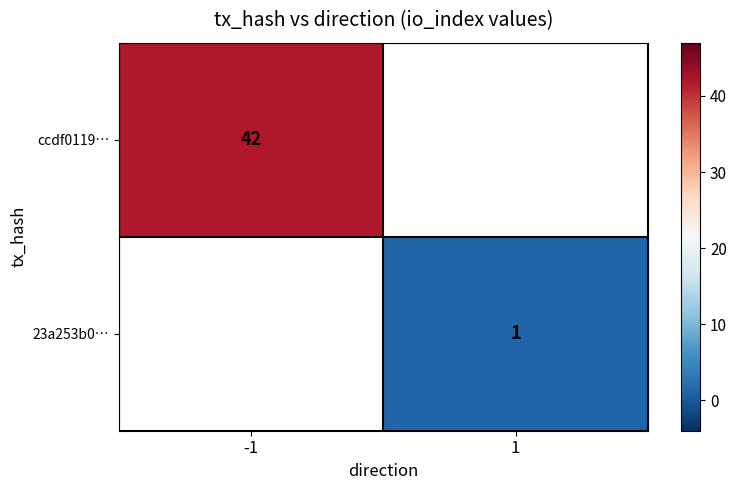

True or false: ccdf0119… has a value of 42 at -1.

True